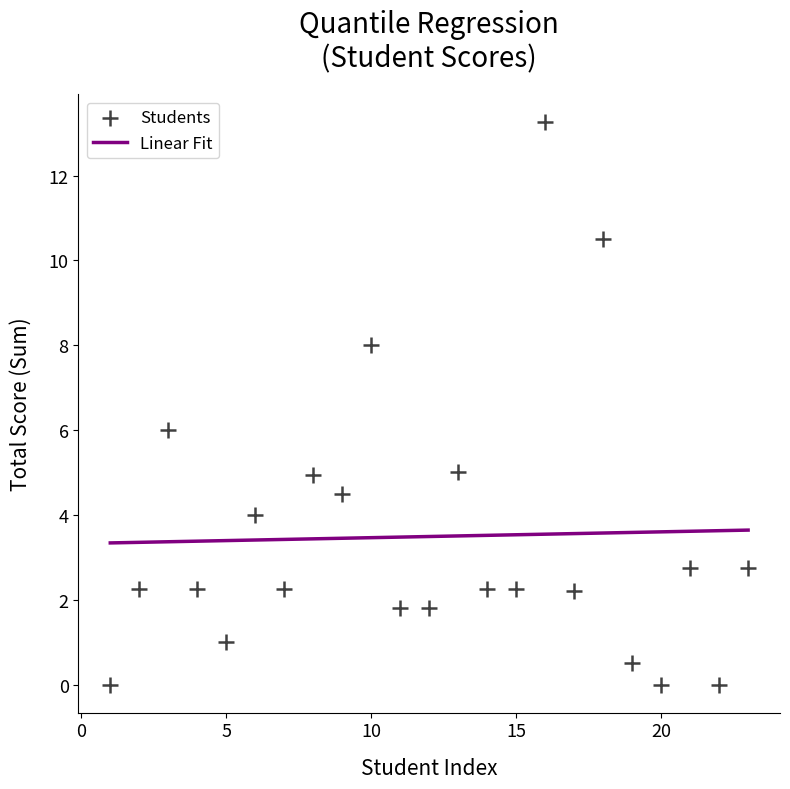

What is the range of X values (max minus min)?

22.0